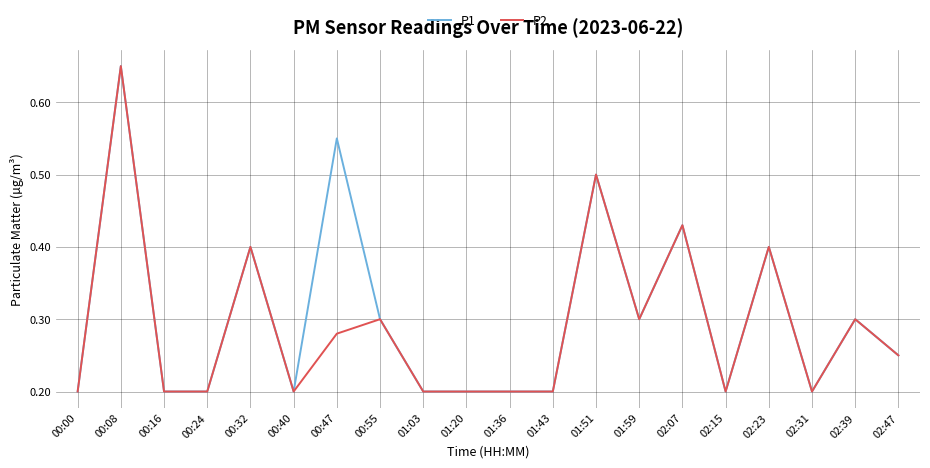

Is the value of P1 at 02:31 greater than the value of P2 at 02:47?

No